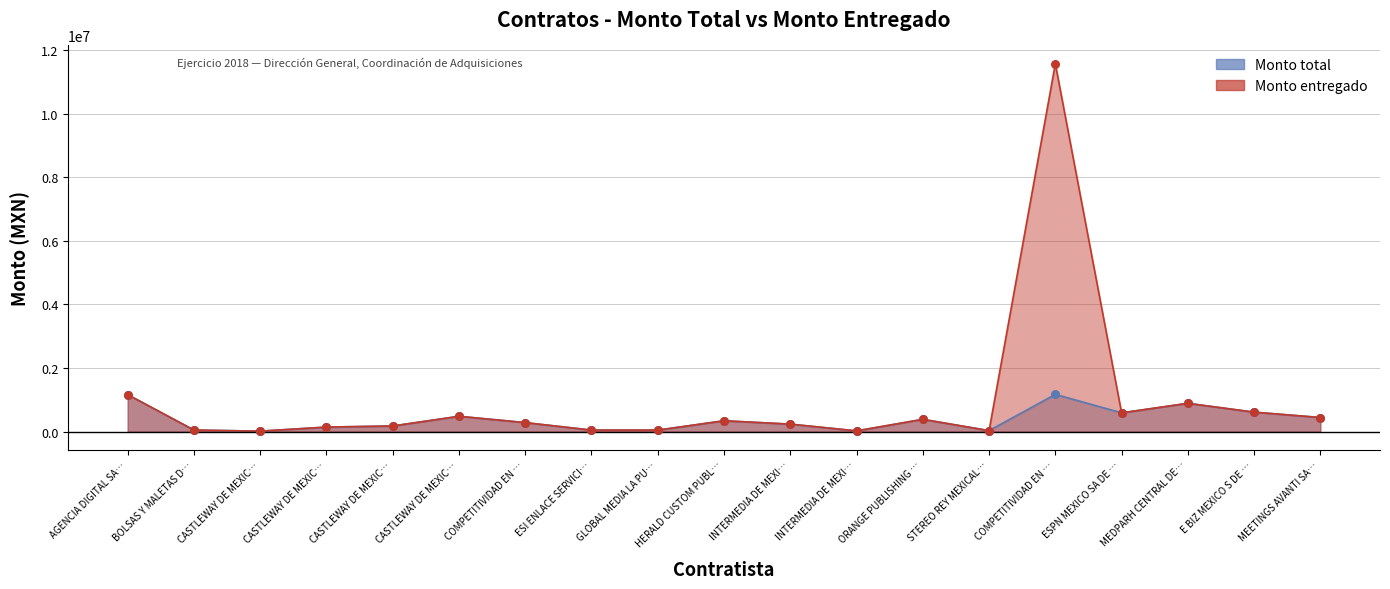

What are all the series names shown in the legend?

Monto total, Monto entregado